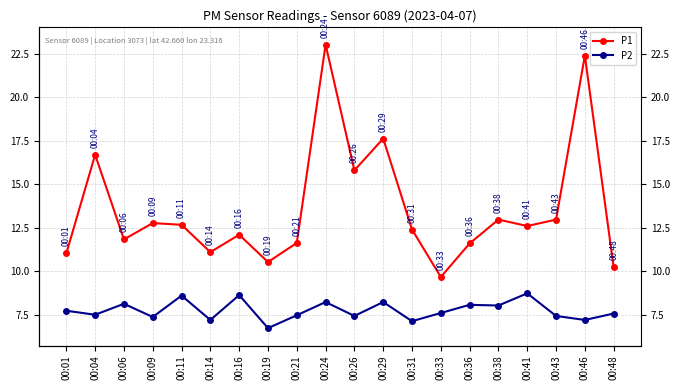

The P1 series shows 11.1 at 00:14. True or false?

True